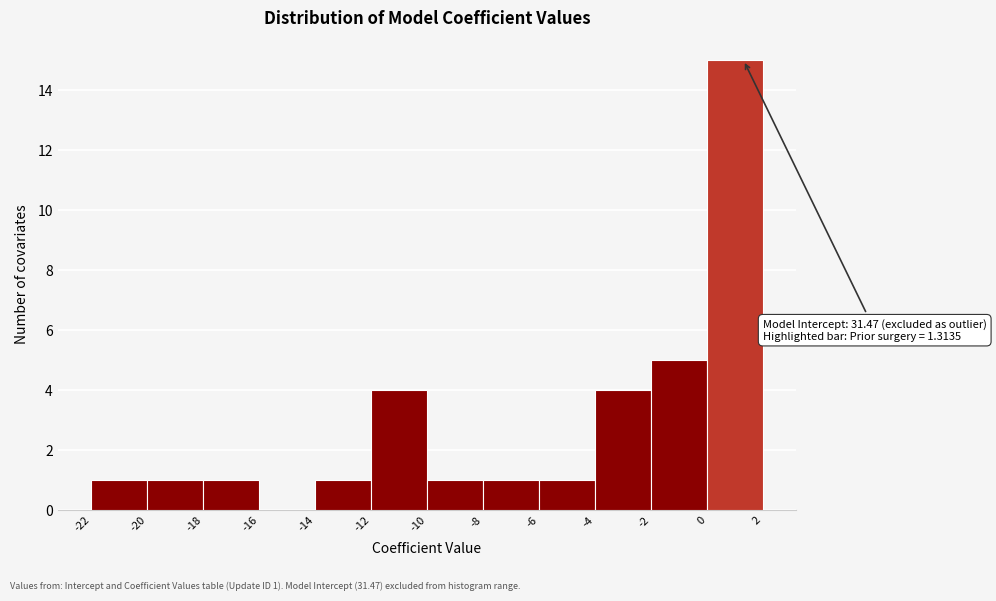

Over which range of the x-axis is the bar tallest?

0 to 2